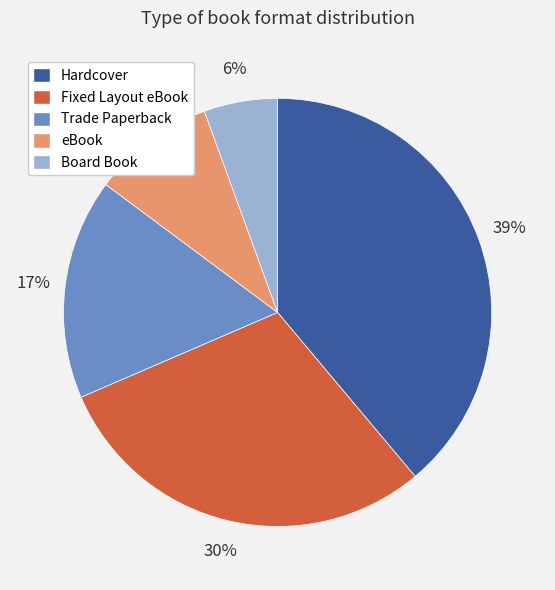

What is the largest slice in the pie chart?

Hardcover